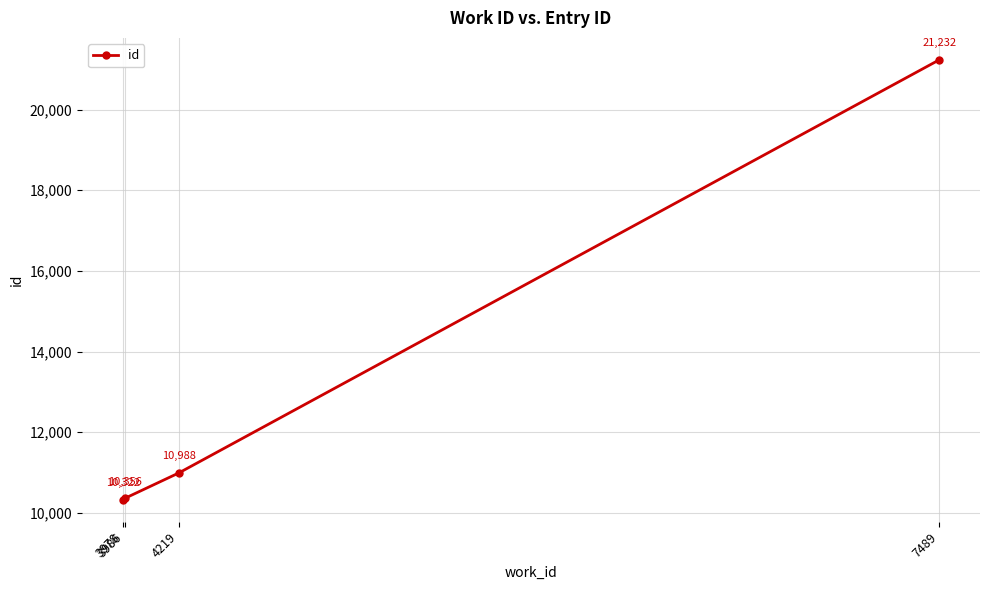

Rank the categories by value from highest to lowest.

7489, 4219, 3986, 3978